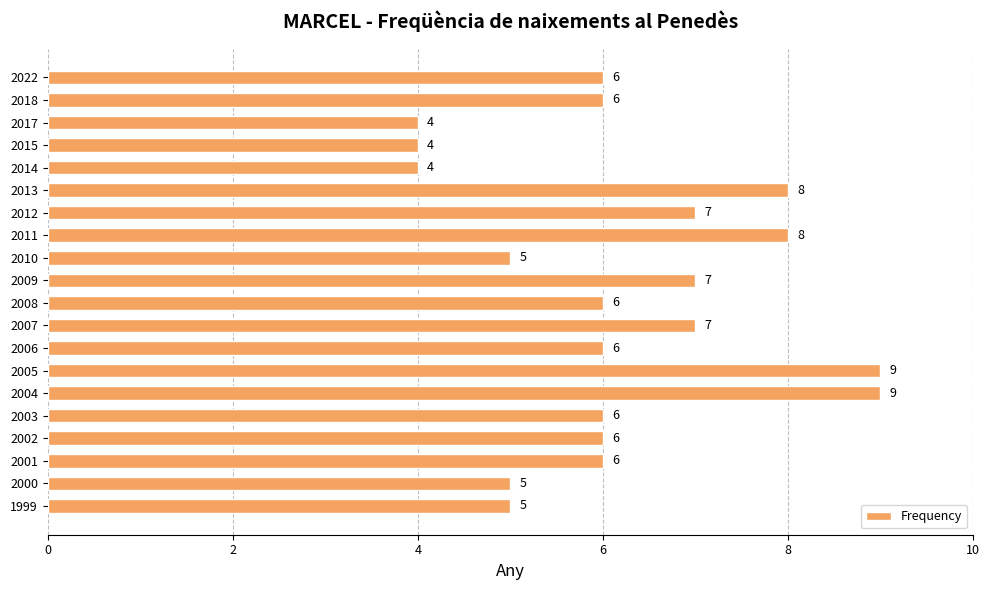

What is the value of the 17th bar from the top?

6